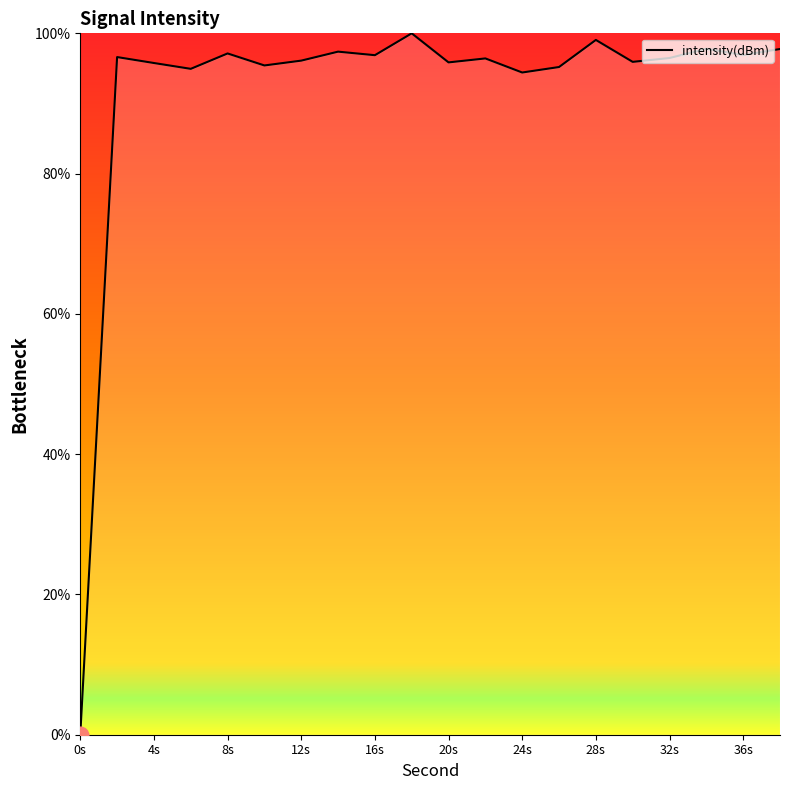

What is the maximum value shown in the chart?

100.0